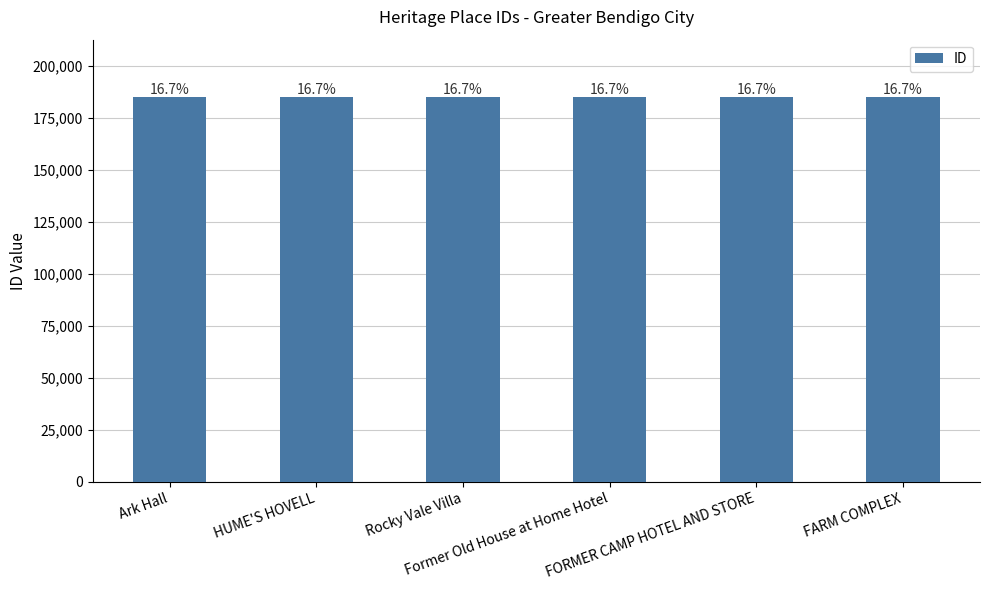

Reading left to right, extract all data points from this chart.

Ark Hall=184924	HUME'S HOVELL=184926	Rocky Vale Villa=184936	Former Old House at Home Hotel=184960	FORMER CAMP HOTEL AND STORE=184961	FARM COMPLEX=184965